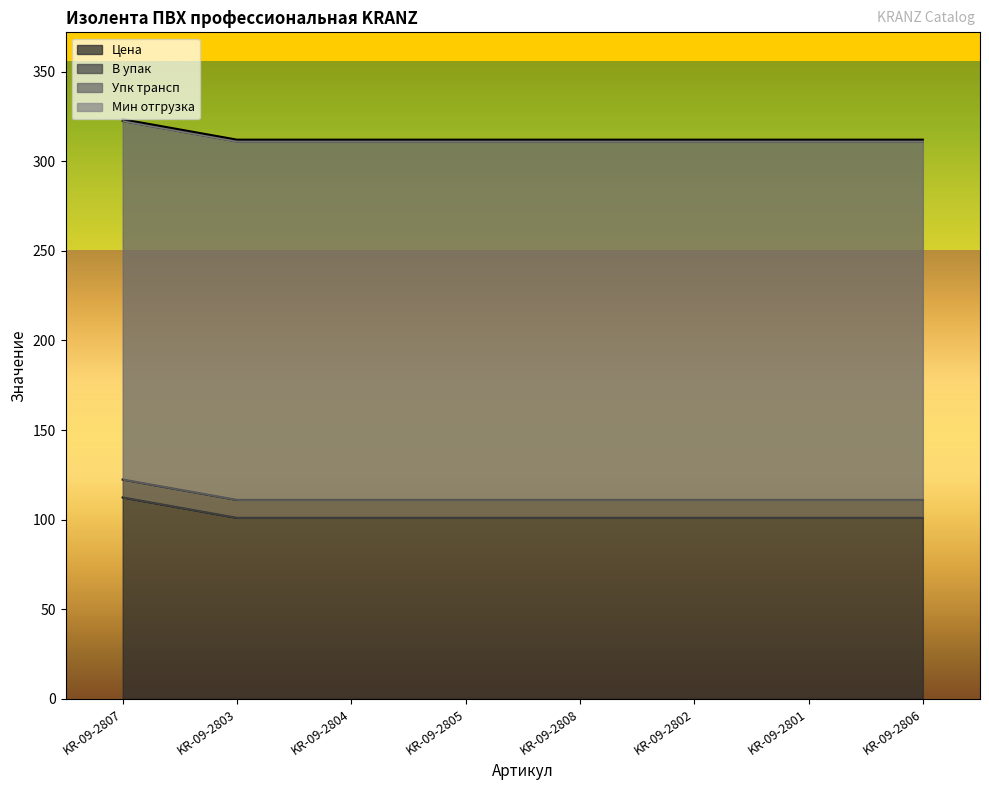

True or false: Цена and Упк трансп intersect in this chart.

False